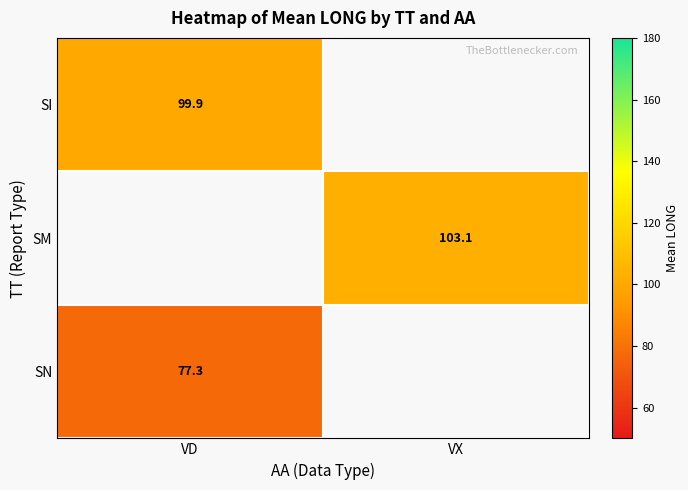

At which label is SN closest to 77?

VD